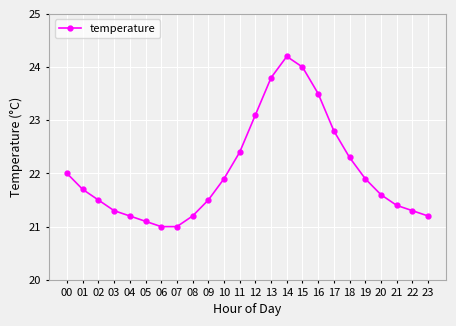

True or false: the data shows 15.0 at 18.

False